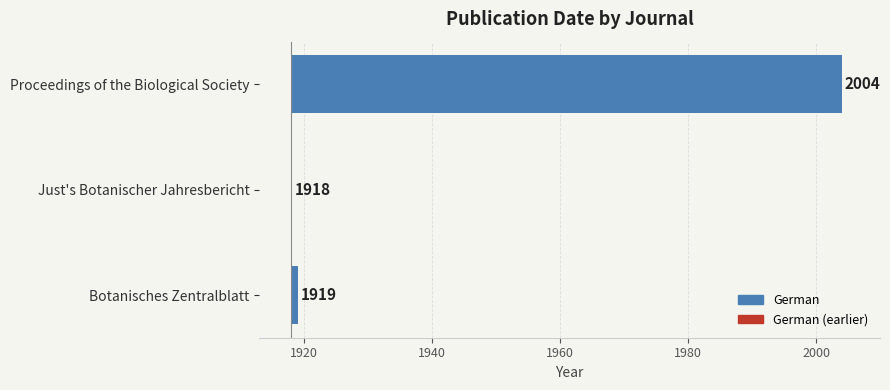

Where does the data first go above 1?

Proceedings of the Biological Society